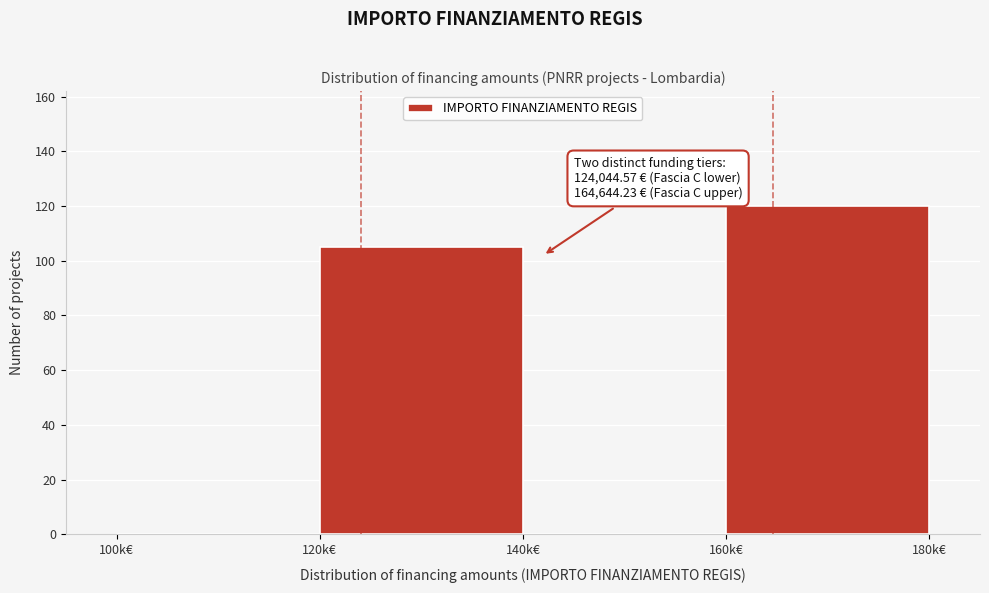

Reading right to left, what are all the values shown in this chart?

160k€=120	140k€=0	120k€=105	100k€=0